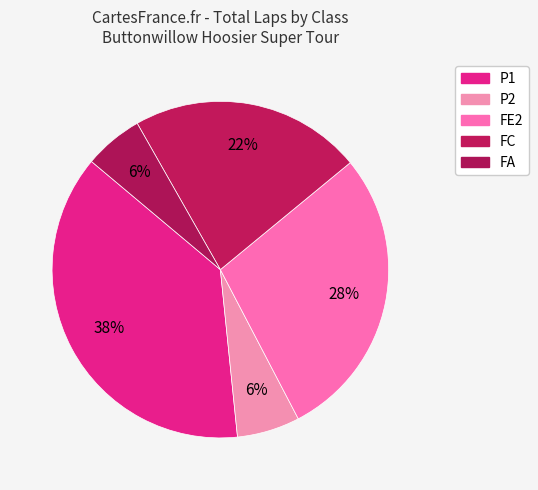

Count the number of slices in the pie.

5